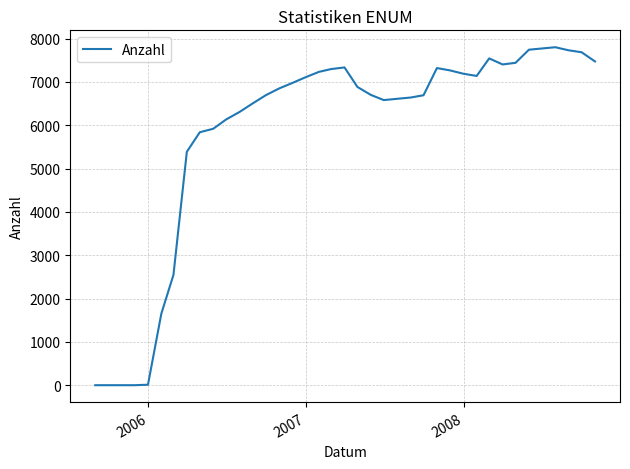

What is the maximum value shown in the chart?

7802